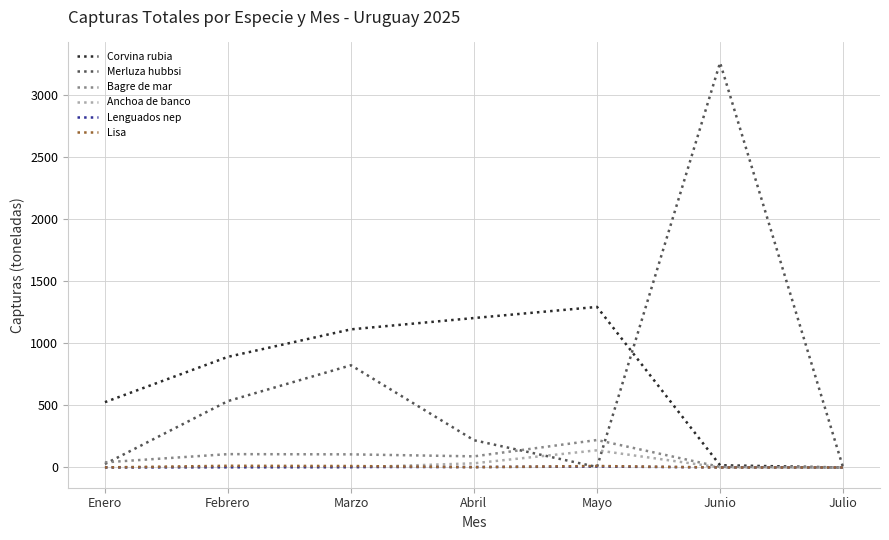

What is the maximum value for Merluza hubbsi?

3259.6